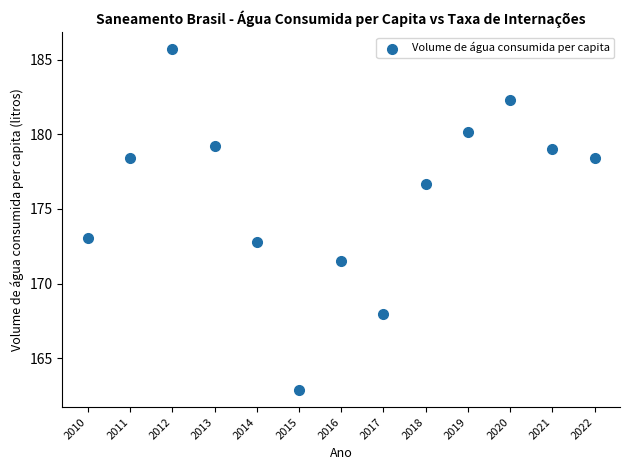

What Y value in the scatter plot is closest to 174?

173.1